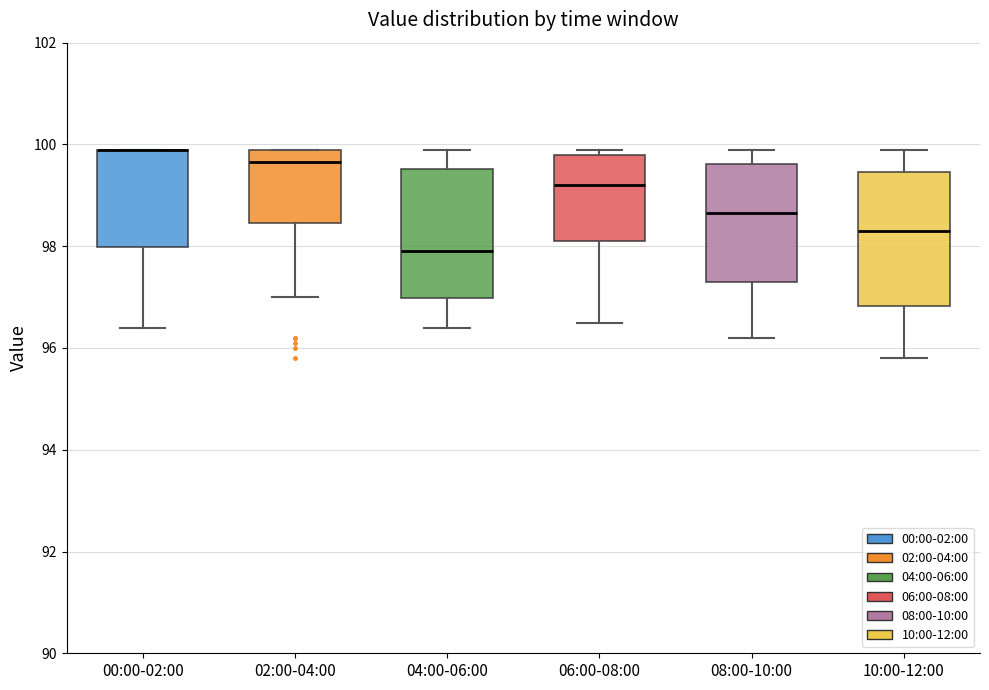

Reading left to right, read every box against the y-axis: the position of its median line, the range the box covers, and the ends of its whiskers. The values are not printed on the chart, so give them approximately, as read against the axis.

00:00-02:00: median 100.0 (drawn on the box's upper edge), box 98.0 to 100.0, whiskers 96.4 to 100.0
02:00-04:00: median 99.6, box 98.4 to 100.0, whiskers 97.0 to 100.0
04:00-06:00: median 98.0, box 97.0 to 99.6, whiskers 96.4 to 100.0
06:00-08:00: median 99.2, box 98.2 to 99.8, whiskers 96.6 to 100.0
08:00-10:00: median 98.6, box 97.4 to 99.6, whiskers 96.2 to 100.0
10:00-12:00: median 98.4, box 96.8 to 99.4, whiskers 95.8 to 100.0